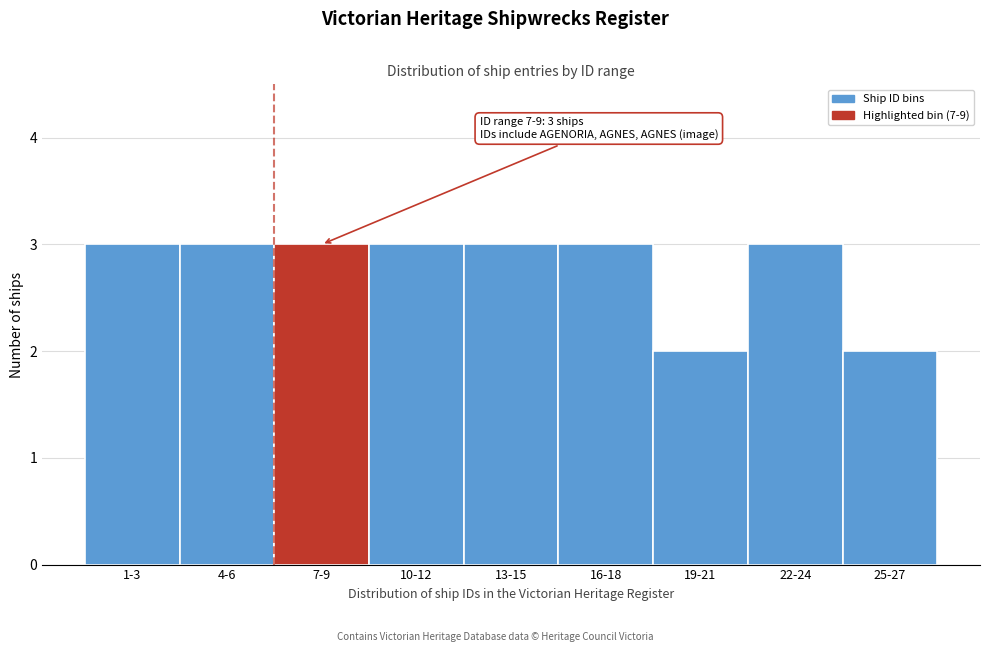

Reading left to right, transcribe all the data shown in this chart.

1-3=3	4-6=3	7-9=3	10-12=3	13-15=3	16-18=3	19-21=2	22-24=3	25-27=2